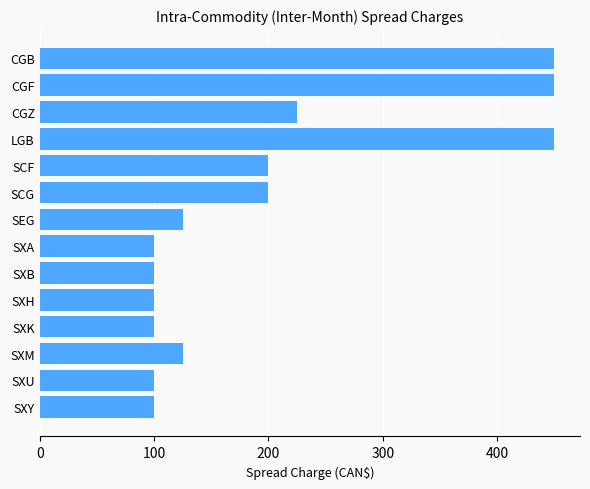

What is the value of the 3rd bar from the top?

225